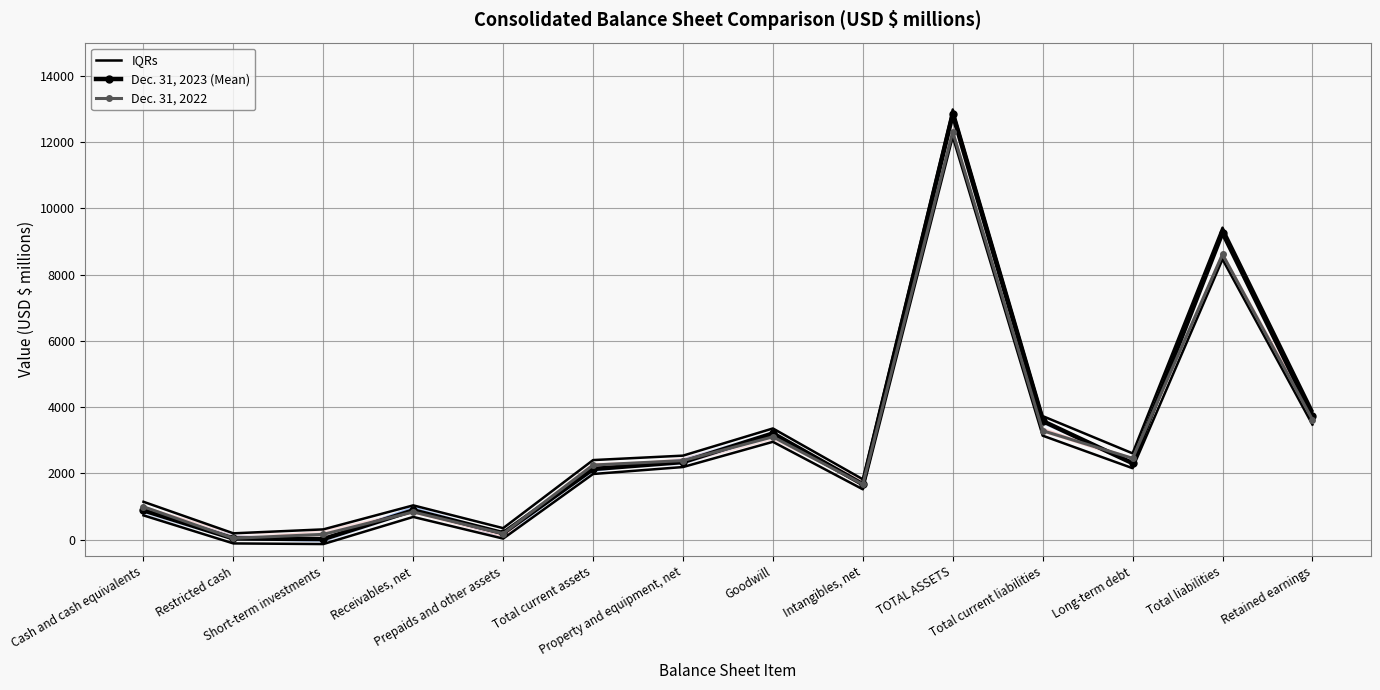

How many negative values does the IQRs series have?

2